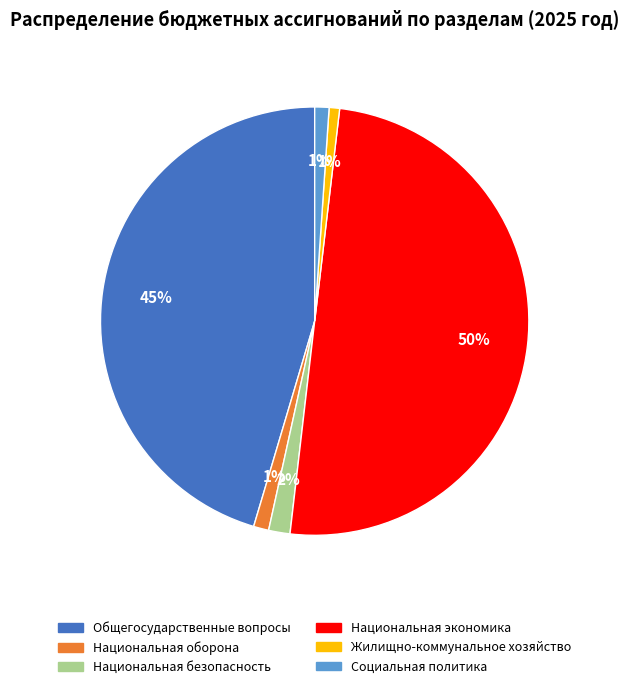

What is the largest slice in the pie chart?

Национальная экономика